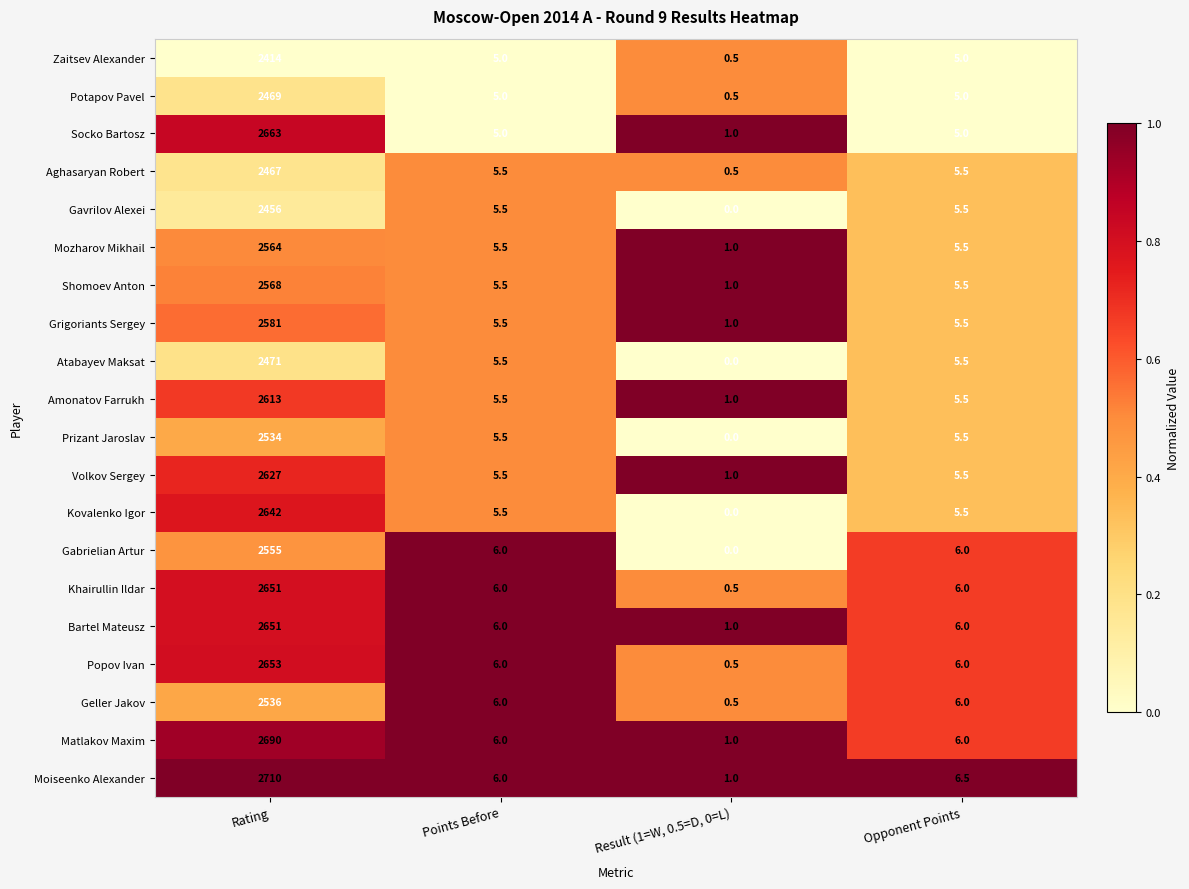

What is the difference between the maximum and minimum values in the Popov Ivan series?

2652.5